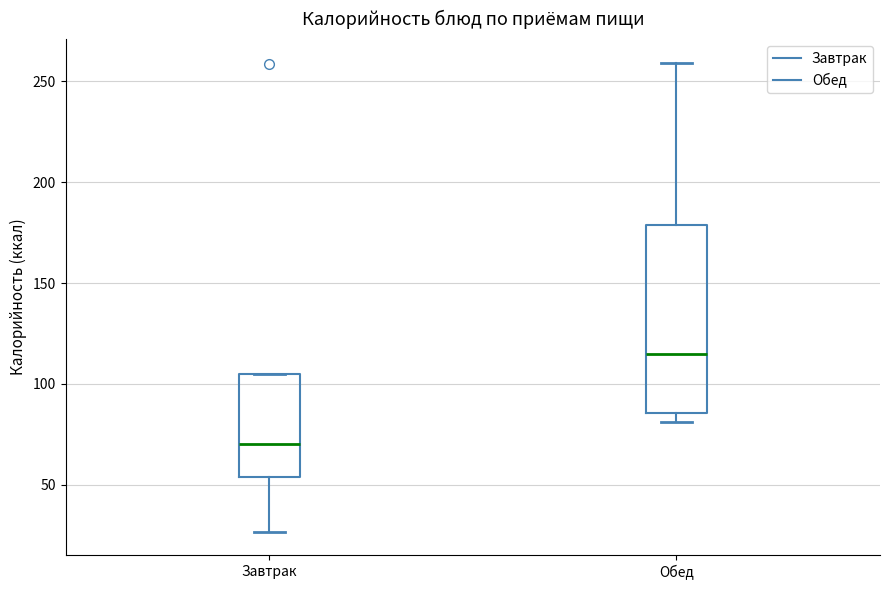

Where is the lower edge of the box for Завтрак on the y-axis? The values are not printed on the chart, so give them approximately, as read against the axis.

55